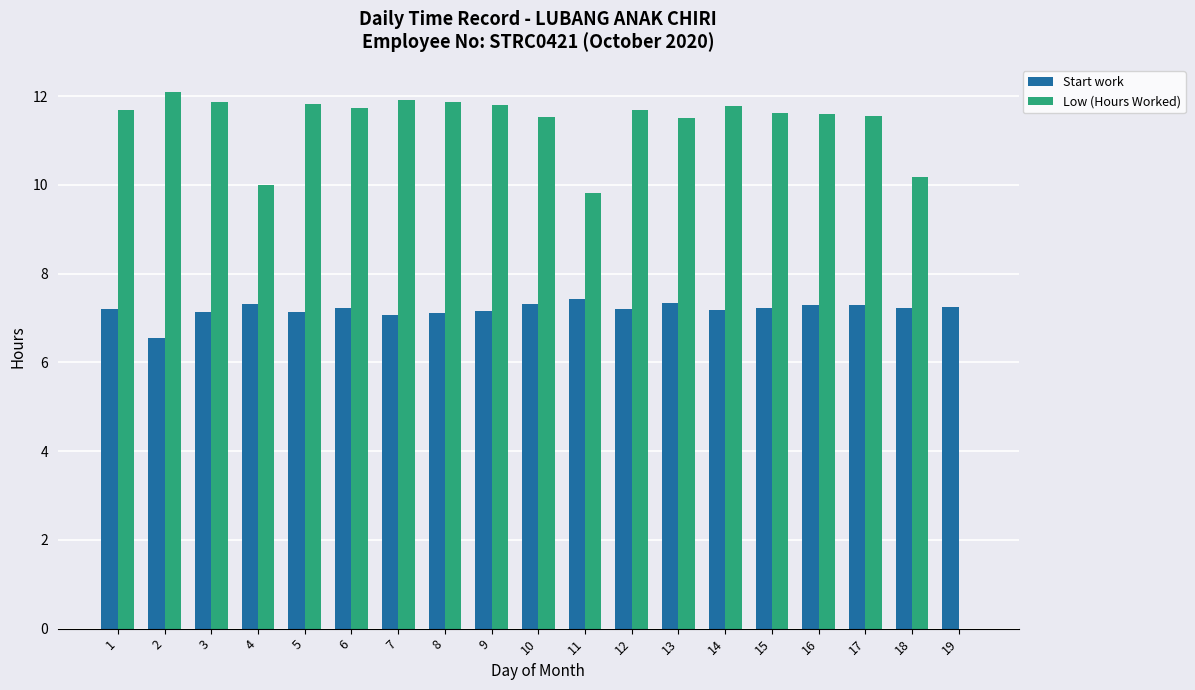

Does the chart contain stacked bars?

No